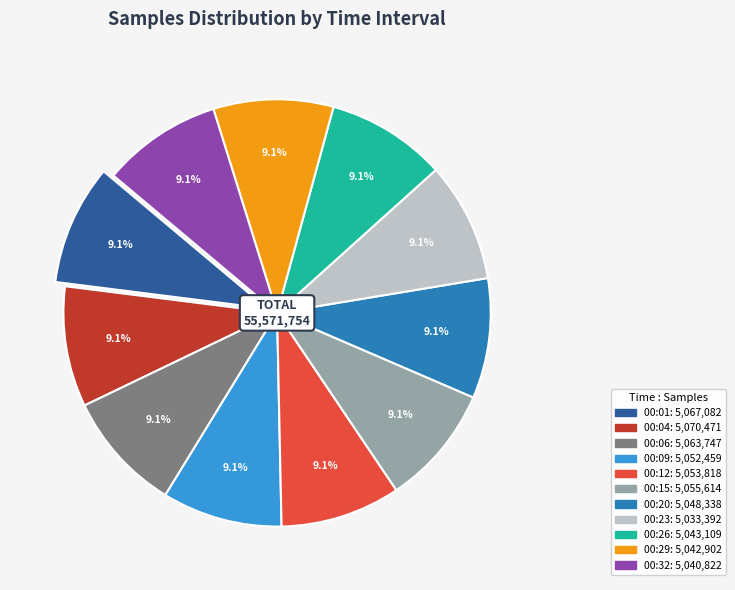

True or false: 00:01 accounts for 9% of the total.

True